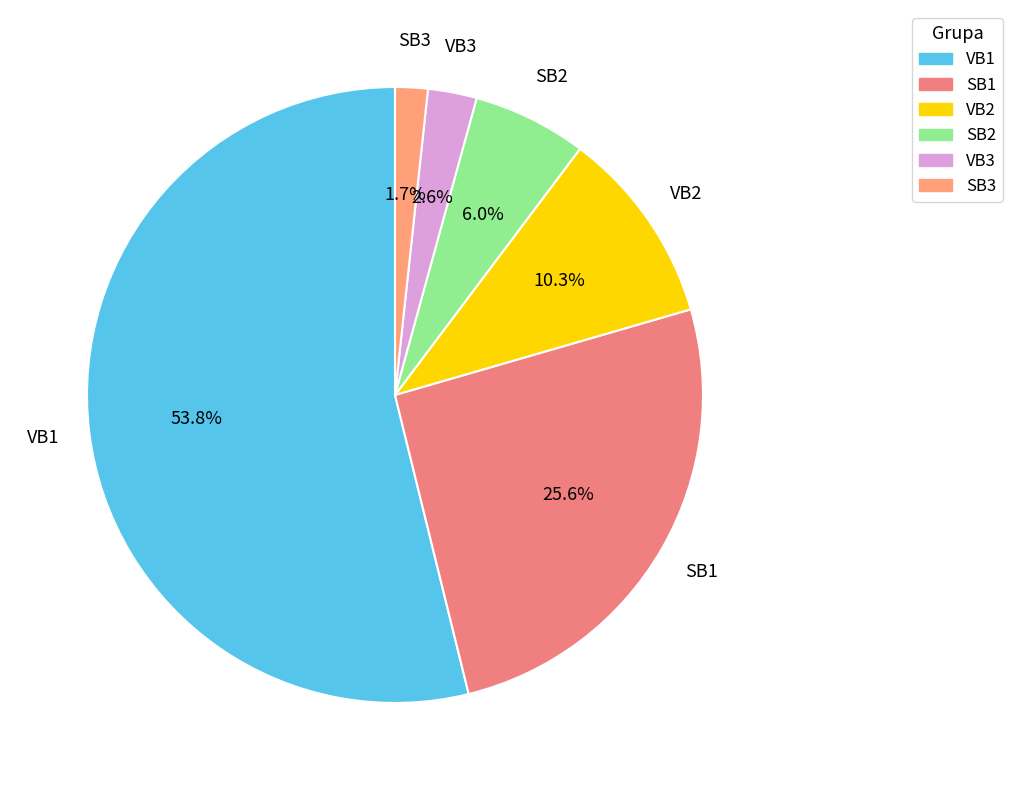

True or false: VB3 accounts for 10% of the total.

False